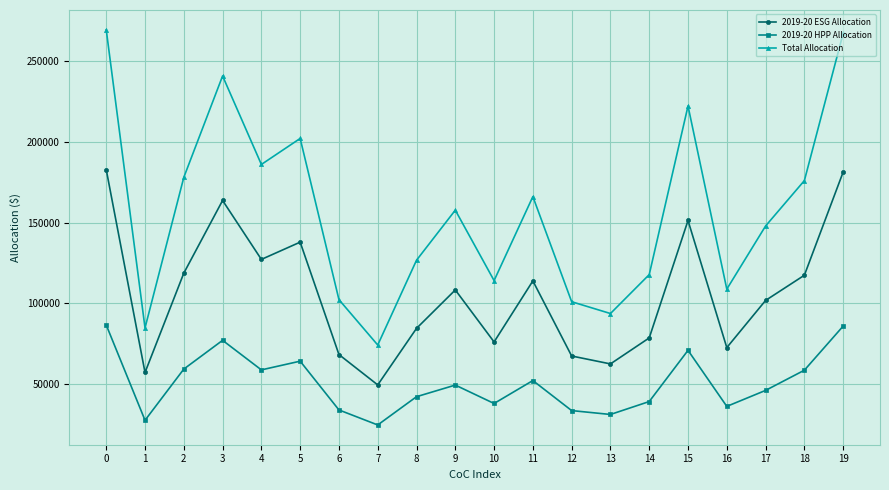

Rank the series by their average value, from lowest to highest.

2019-20 HPP Allocation, 2019-20 ESG Allocation, Total Allocation